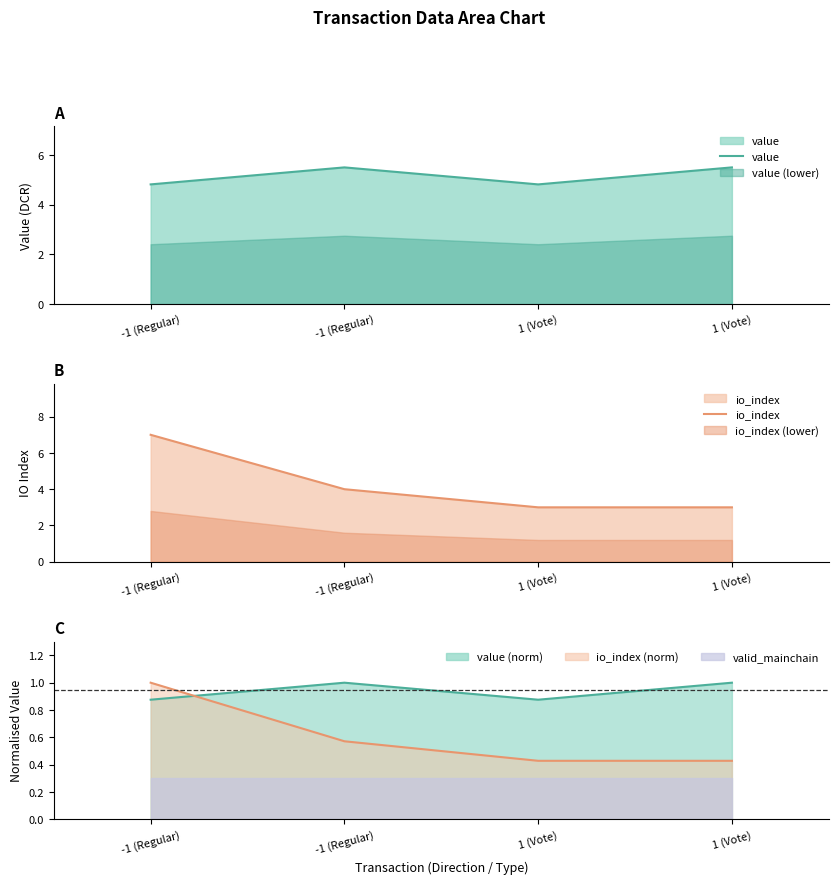

What is the difference between the maximum and minimum values in the io_index line series?

0.6